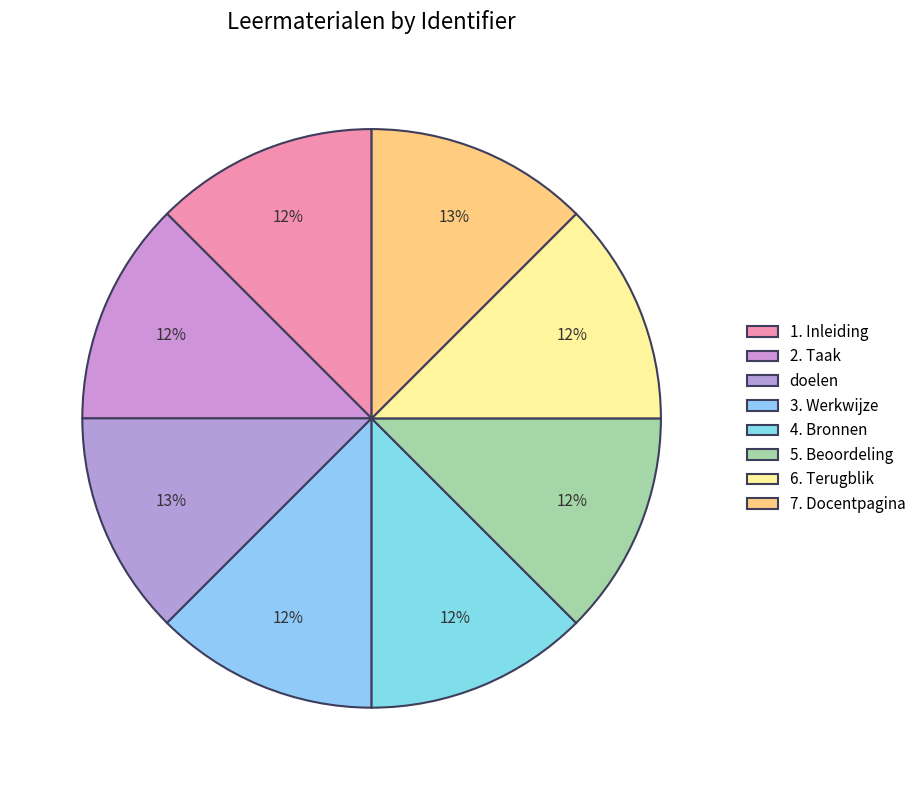

Is it true that 7. Docentpagina is 13% of the pie?

True